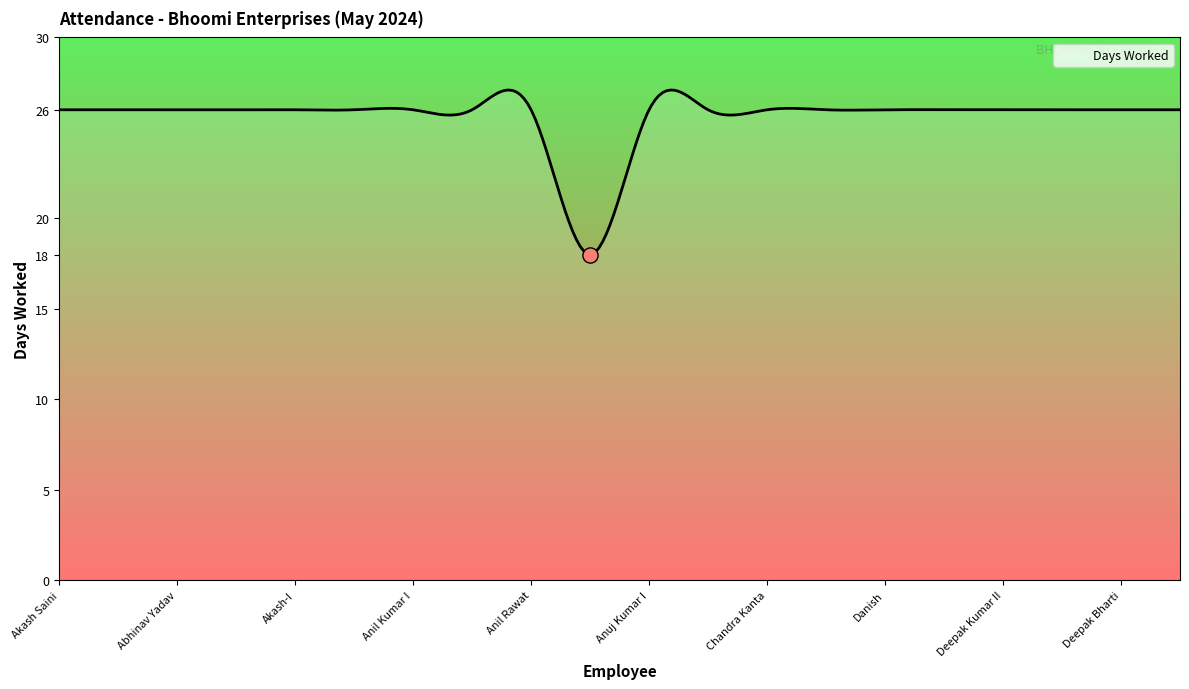

What is the minimum value for Days Worked?

18.0